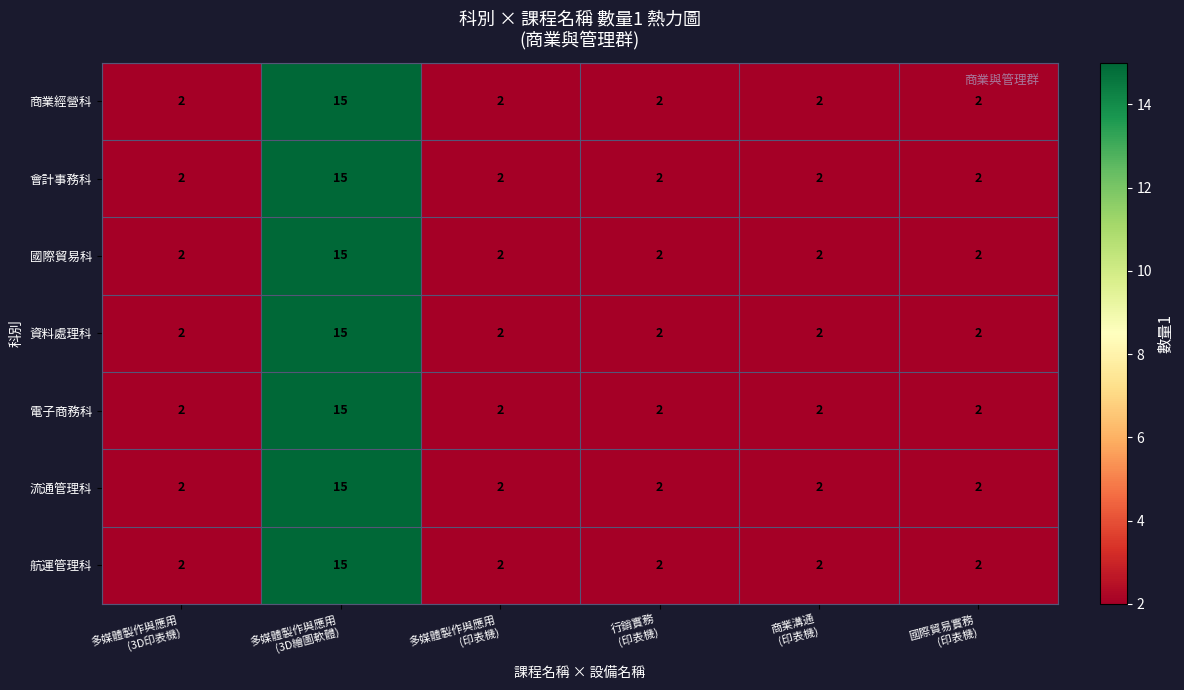

What is the average value of the 國際貿易科 series?

4